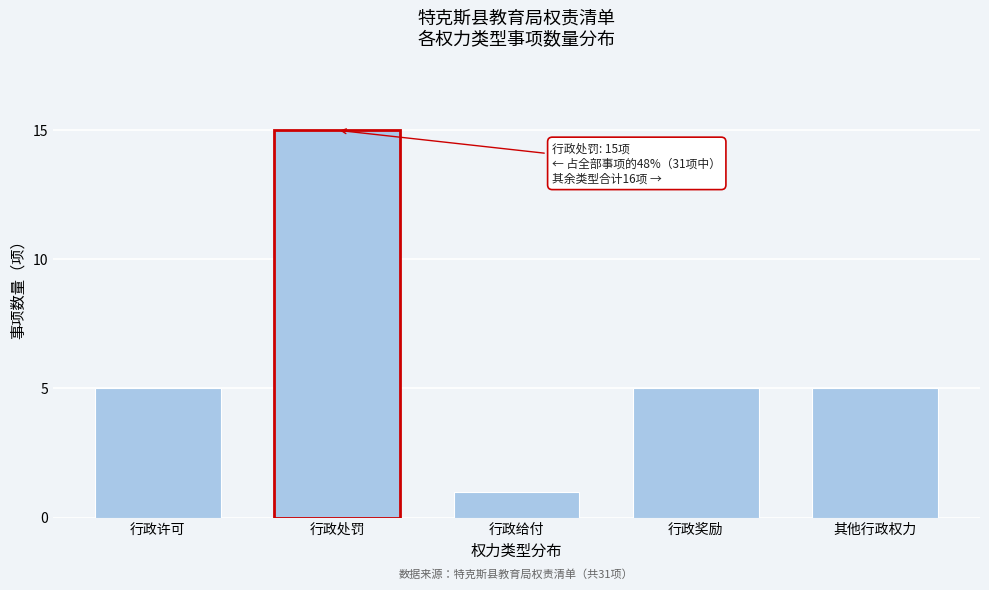

Reading left to right, list all the values displayed in this chart.

5	15	1	5	5